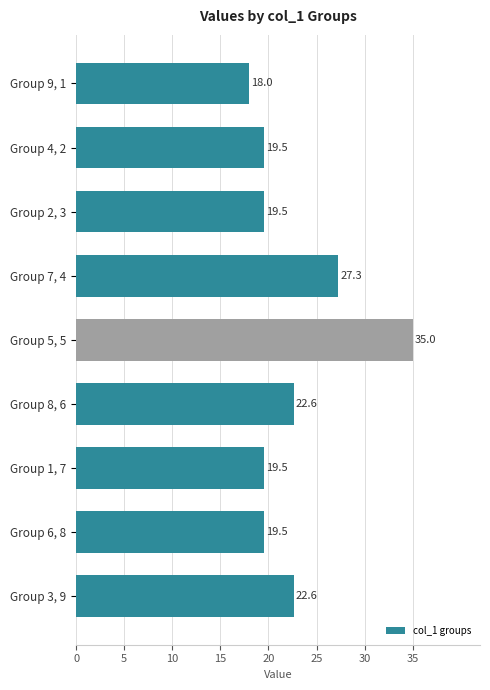

What is the label of the 3rd bar from the bottom?

Group 1, 7